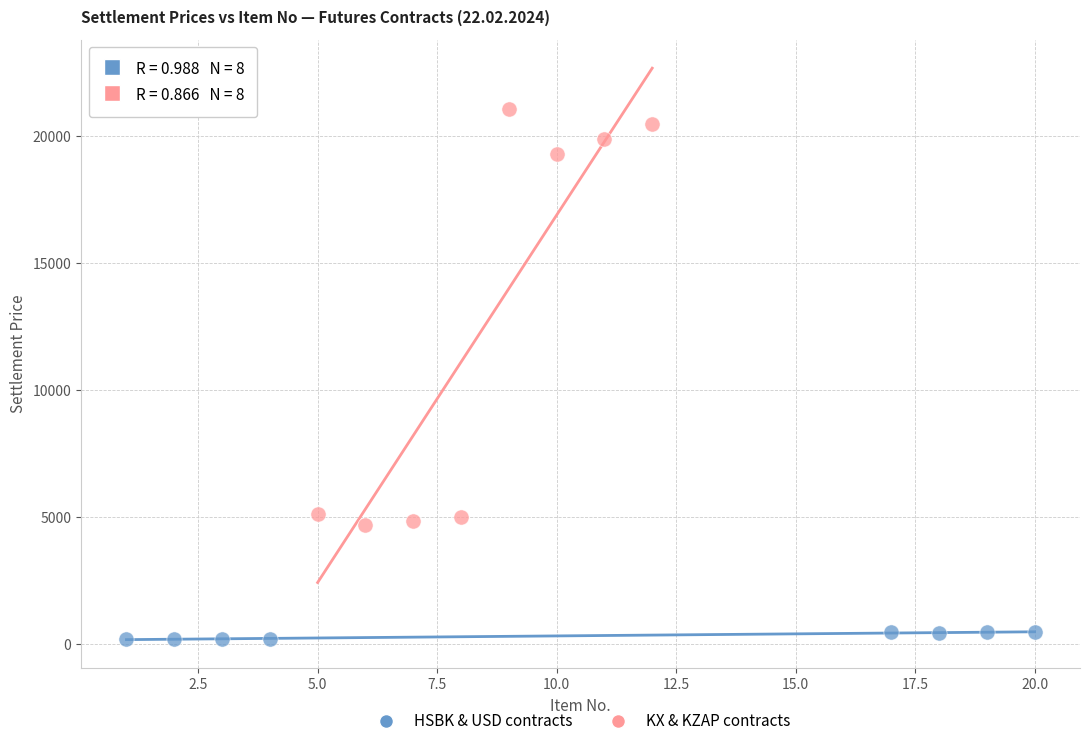

Which series reaches the minimum Y coordinate?

HSBK & USD contracts